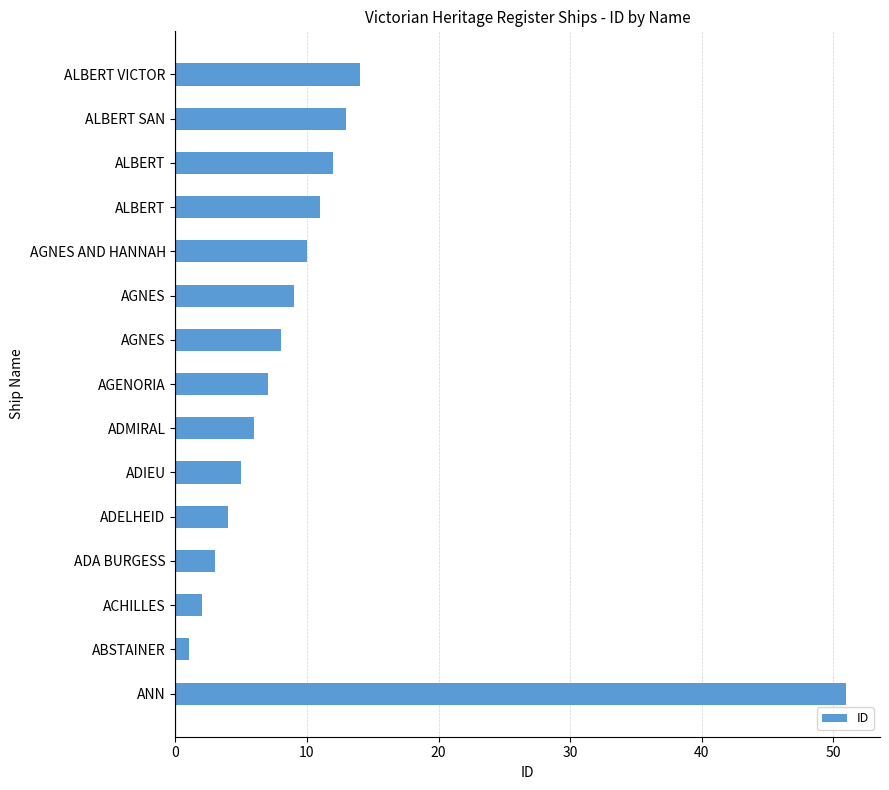

Count the number of values greater than 8.

7